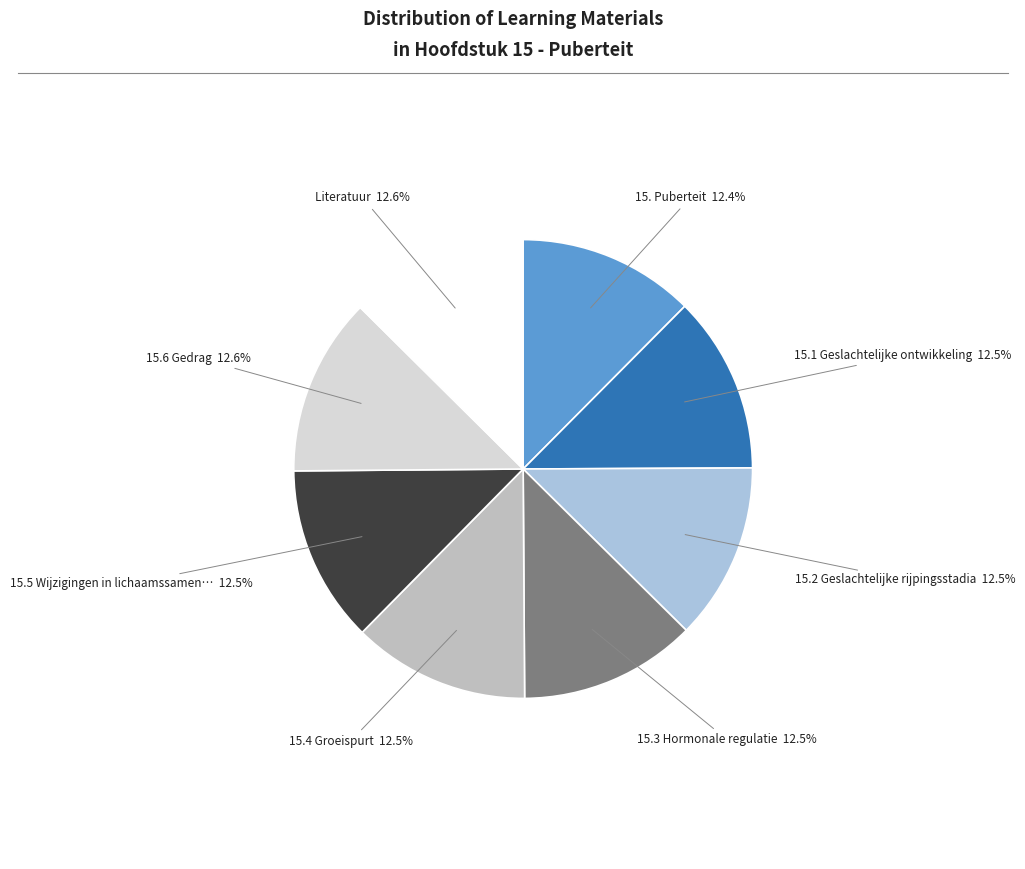

How many slices are in this pie chart?

8